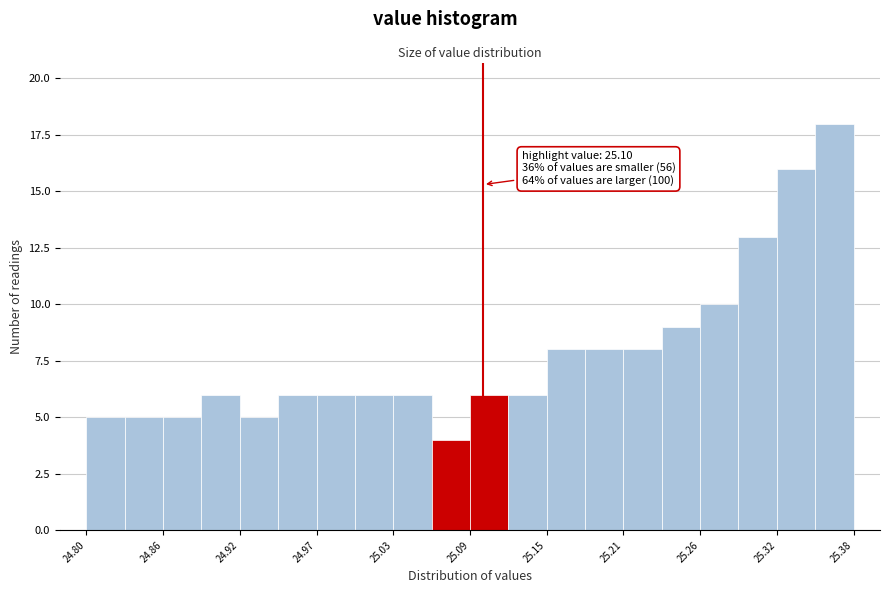

Around what value on the x-axis is the tallest bar? Give the approximate position of its centre, as read against the axis.

25.37